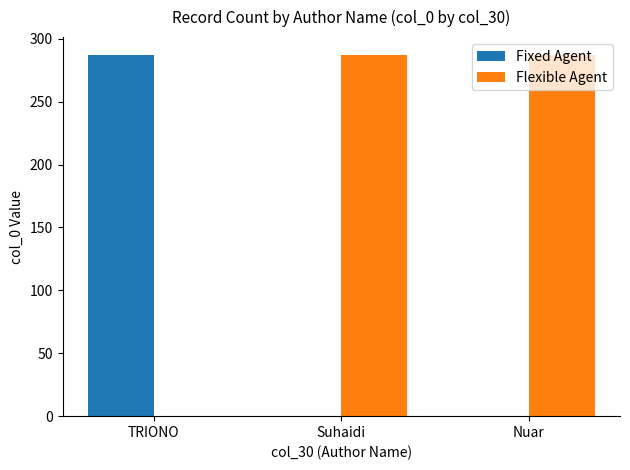

The Flexible Agent series shows 197 at TRIONO. True or false?

False